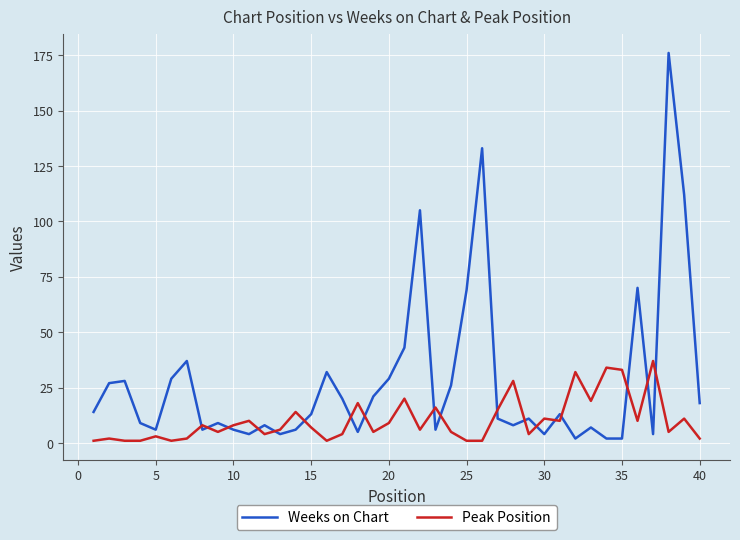

What are all the series names shown in the legend?

Weeks on Chart, Peak Position